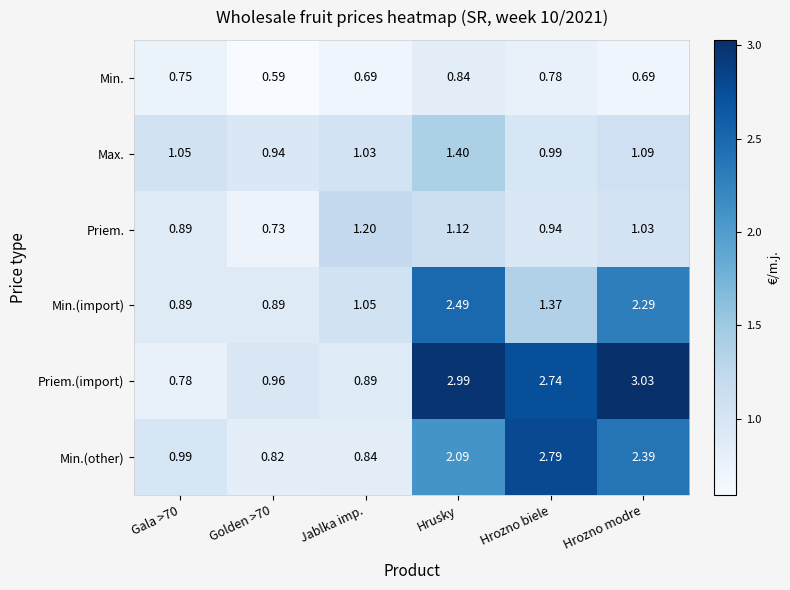

At which category is the sum across all series the highest?

Hrusky